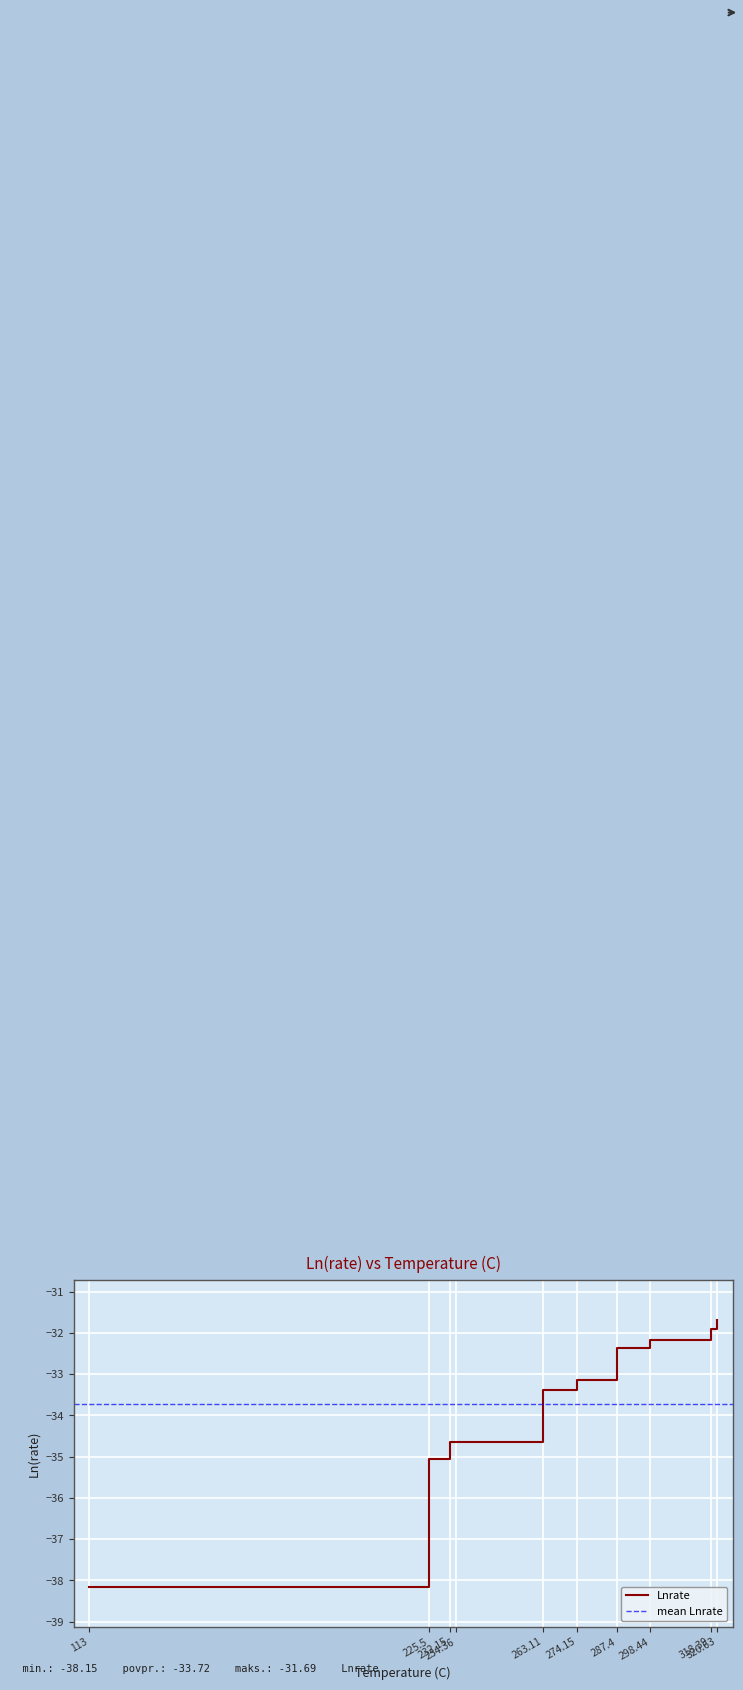

What is the sum of all values?

-337.2